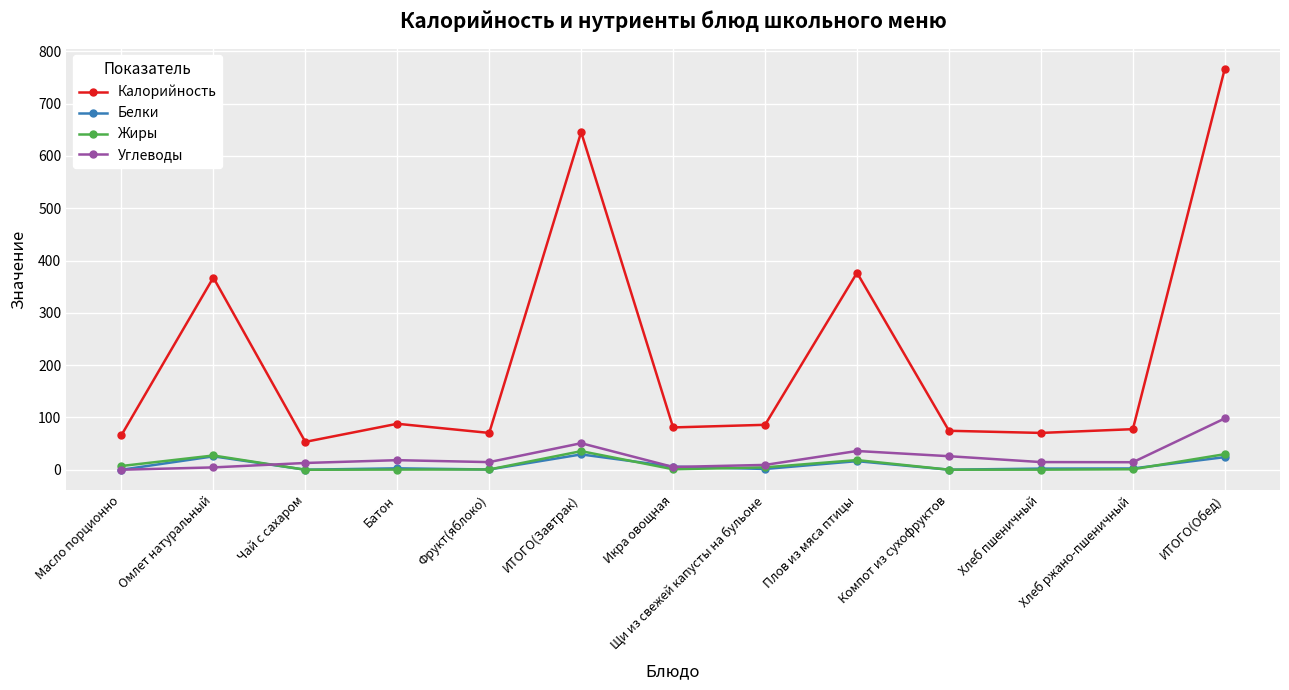

Is it true that Белки equals 24.2 at ИТОГО(Обед)?

True